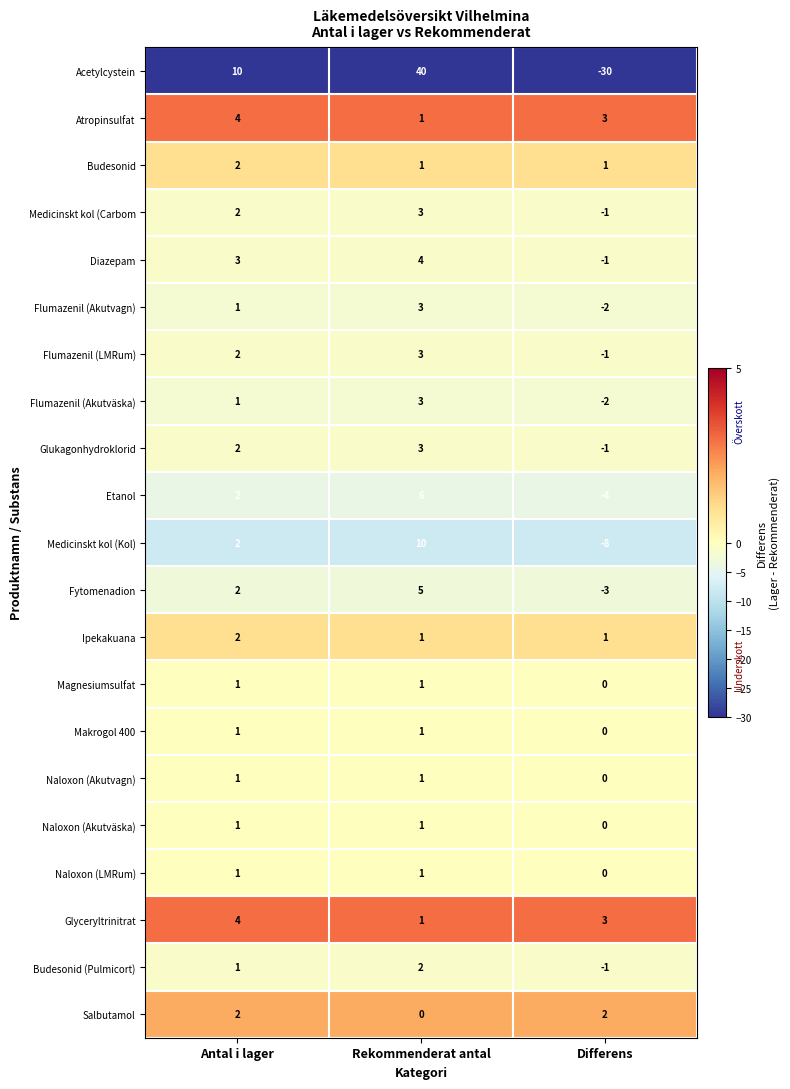

Between Antal i lager and Rekommenderat antal, which series saw the biggest shift?

Acetylcystein